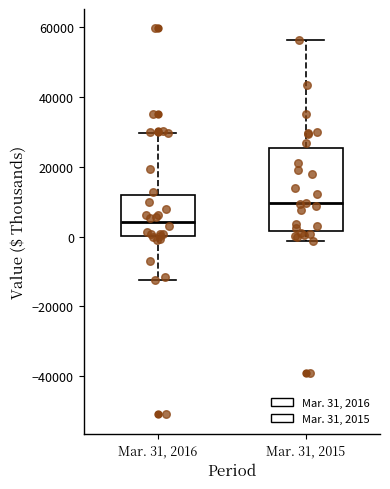

Comparing the boxes themselves (not the whiskers), which one is the tallest?

Mar. 31, 2015